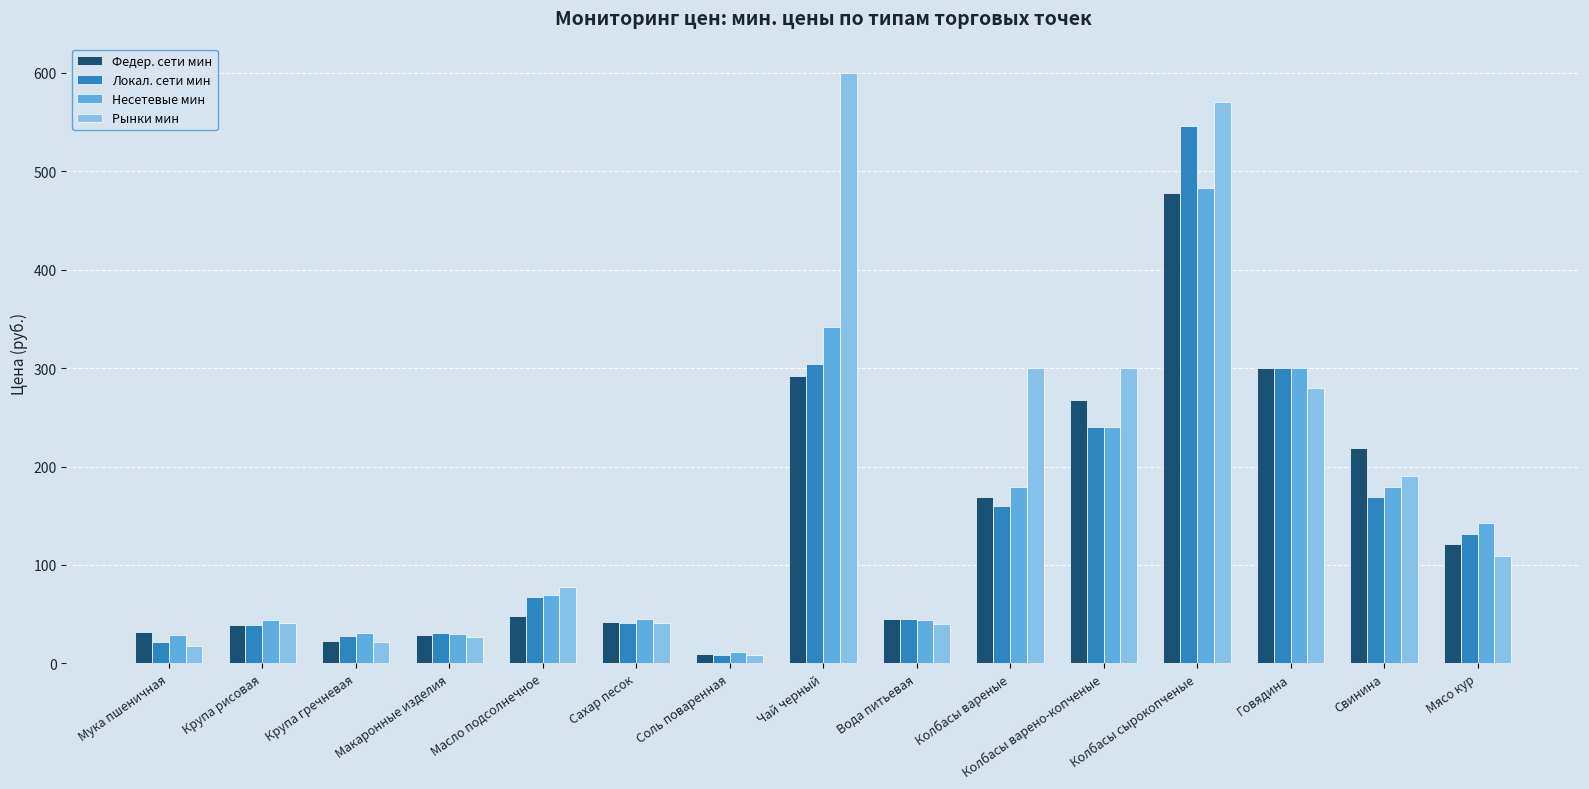

The Локал. сети мин series shows 416.8 at Говядина. True or false?

False